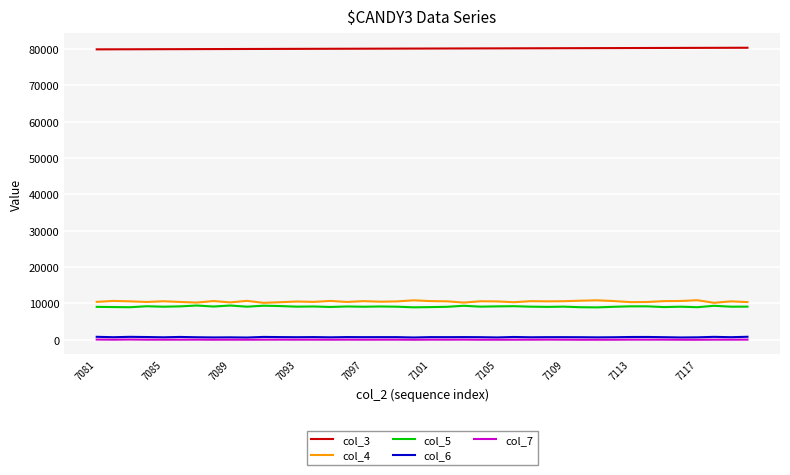

True or false: col_3 and col_6 cross at least once.

False